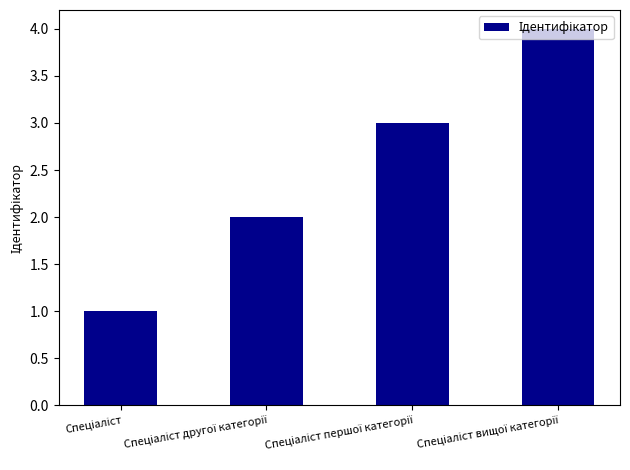

What is the sum of all values?

10